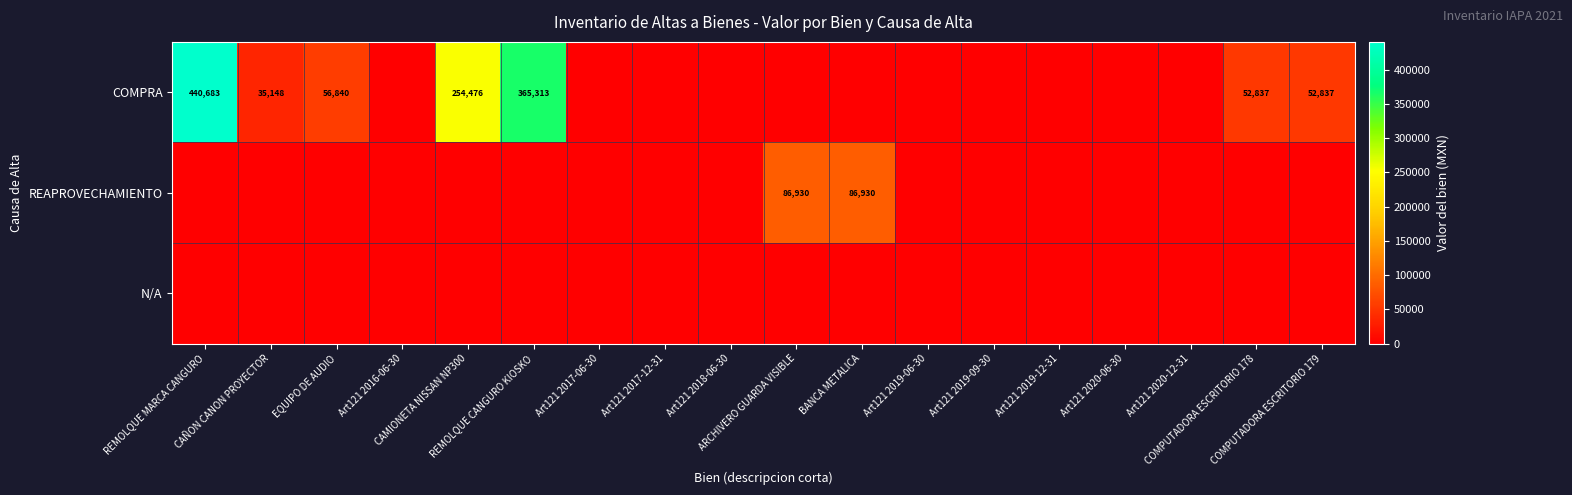

What is the difference between the COMPRA values at CAÑON CANON PROYECTOR and CAMIONETA NISSAN NP300?

219327.8